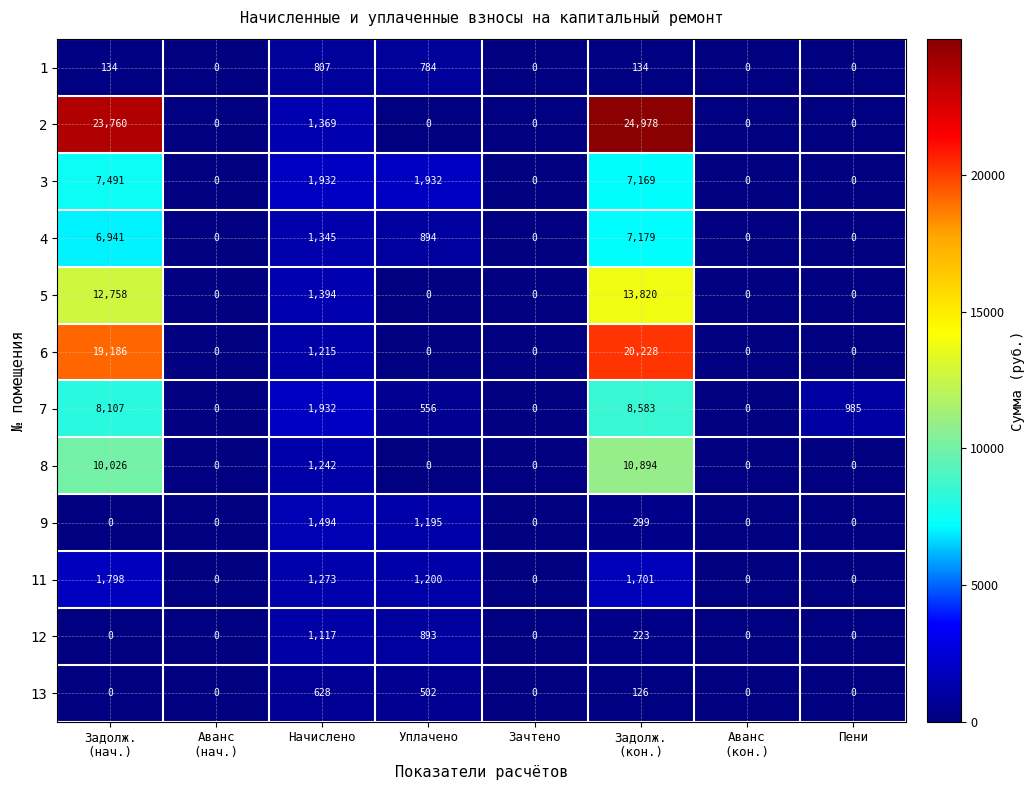

What is the greatest value displayed?

24978